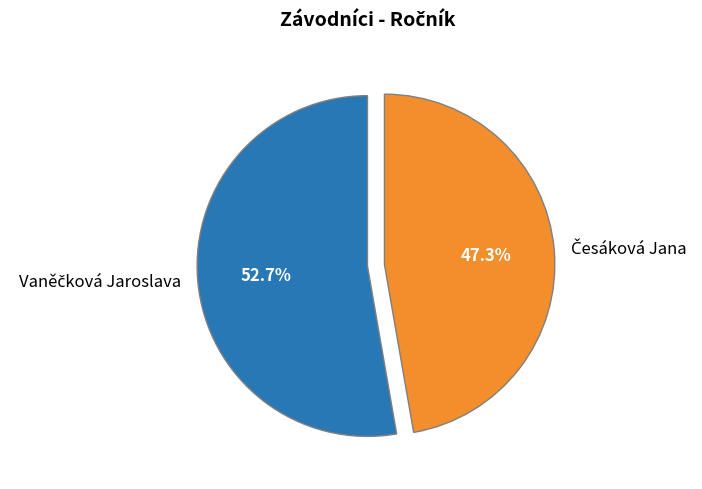

To the nearest percent, what is the average slice percentage?

50%